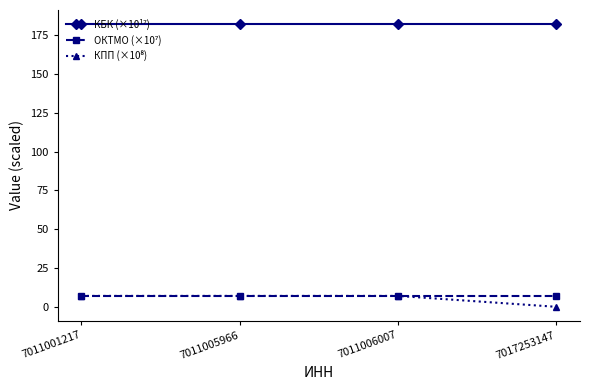

What is the total value across all series at 7011006007?

196.1